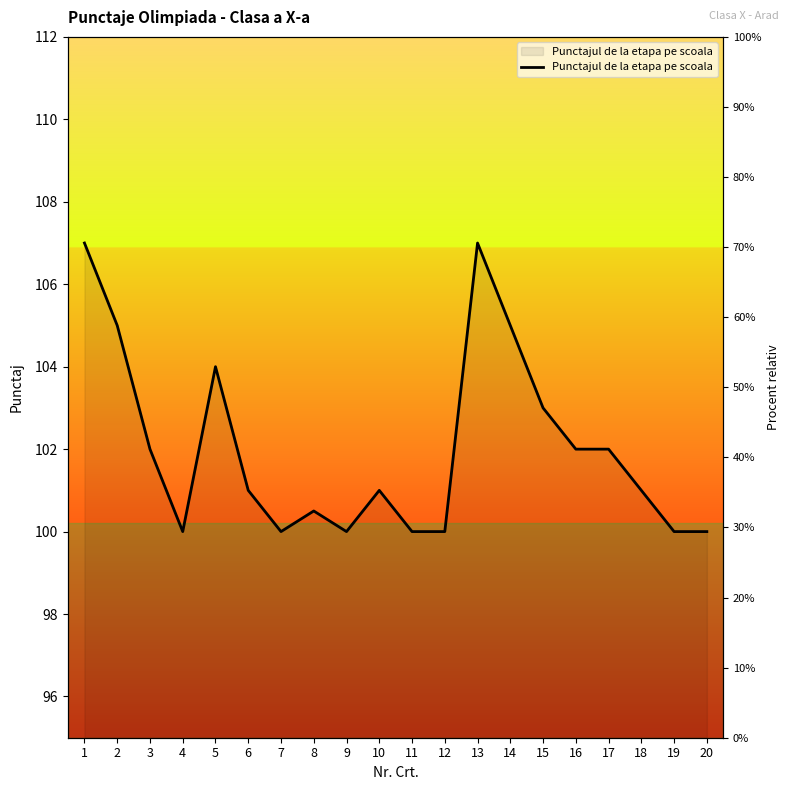

Reading right to left, transcribe all the data shown in this chart.

100.0	100.0	101.0	102.0	102.0	103.0	105.0	107.0	100.0	100.0	101.0	100.0	100.5	100.0	101.0	104.0	100.0	102.0	105.0	107.0